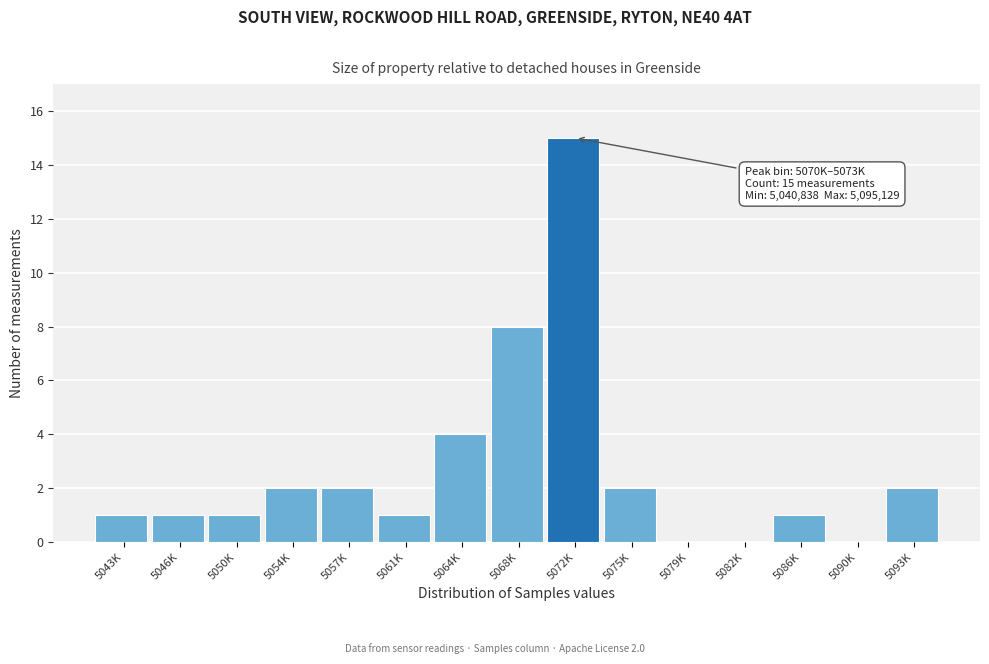

Reading right to left, list all the values displayed in this chart.

5093K=2	5090K=0	5086K=1	5082K=0	5079K=0	5075K=2	5072K=15	5068K=8	5064K=4	5061K=1	5057K=2	5054K=2	5050K=1	5046K=1	5043K=1